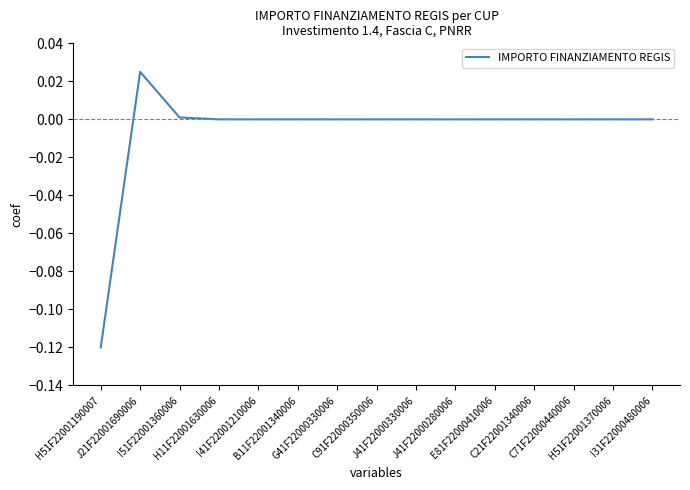

What is the label of the 1st point from the right?

I31F22000480006